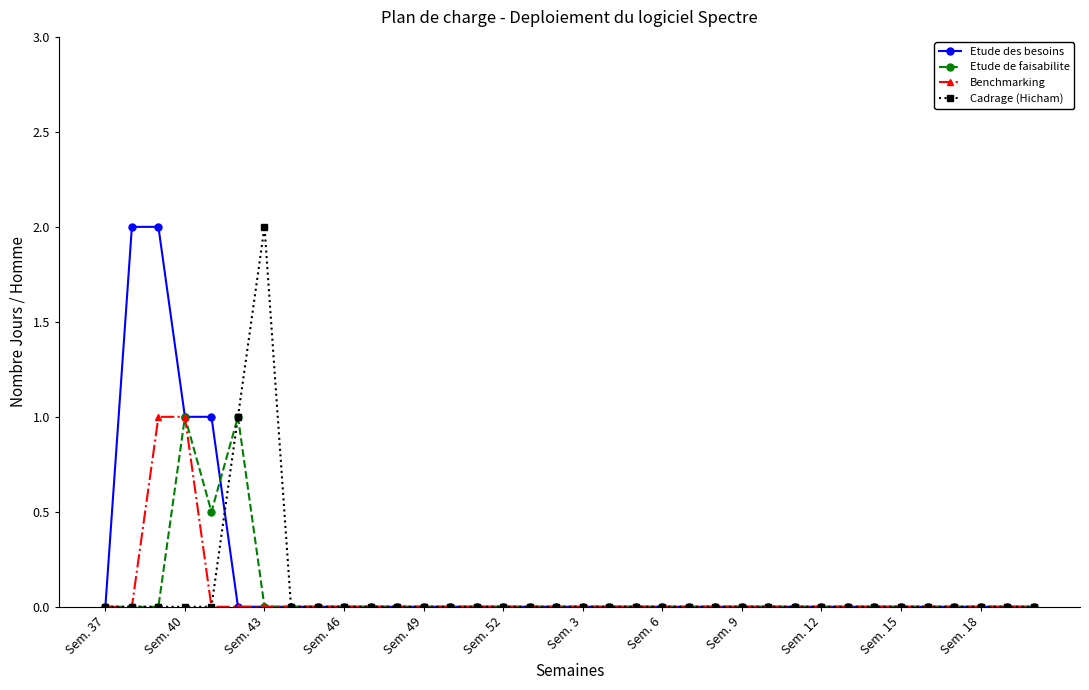

Reading right to left, transcribe all the data shown in this chart.

Etude des besoins: 0.0	0.0	0.0	0.0	0.0	0.0	0.0	0.0	0.0	0.0	0.0	0.0	0.0	0.0	0.0	0.0	0.0	0.0	0.0	0.0	0.0	0.0	0.0	0.0	0.0	0.0	0.0	0.0	0.0	0.0	0.0	1.0	1.0	2.0	2.0	0.0
Etude de faisabilite: 0.0	0.0	0.0	0.0	0.0	0.0	0.0	0.0	0.0	0.0	0.0	0.0	0.0	0.0	0.0	0.0	0.0	0.0	0.0	0.0	0.0	0.0	0.0	0.0	0.0	0.0	0.0	0.0	0.0	0.0	1.0	0.5	1.0	0.0	0.0	0.0
Benchmarking: 0.0	0.0	0.0	0.0	0.0	0.0	0.0	0.0	0.0	0.0	0.0	0.0	0.0	0.0	0.0	0.0	0.0	0.0	0.0	0.0	0.0	0.0	0.0	0.0	0.0	0.0	0.0	0.0	0.0	0.0	0.0	0.0	1.0	1.0	0.0	0.0
Cadrage (Hicham): 0.0	0.0	0.0	0.0	0.0	0.0	0.0	0.0	0.0	0.0	0.0	0.0	0.0	0.0	0.0	0.0	0.0	0.0	0.0	0.0	0.0	0.0	0.0	0.0	0.0	0.0	0.0	0.0	0.0	2.0	1.0	0.0	0.0	0.0	0.0	0.0